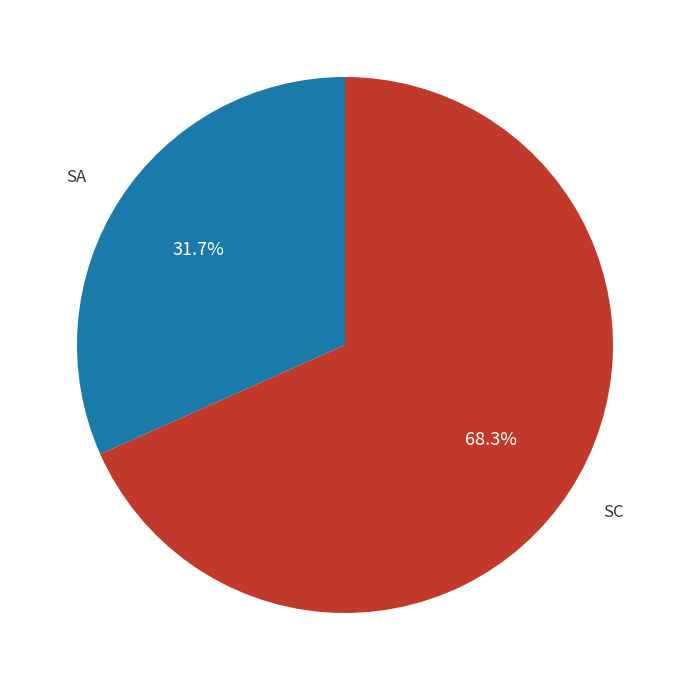

Is there any slice that represents more than half of the pie?

Yes